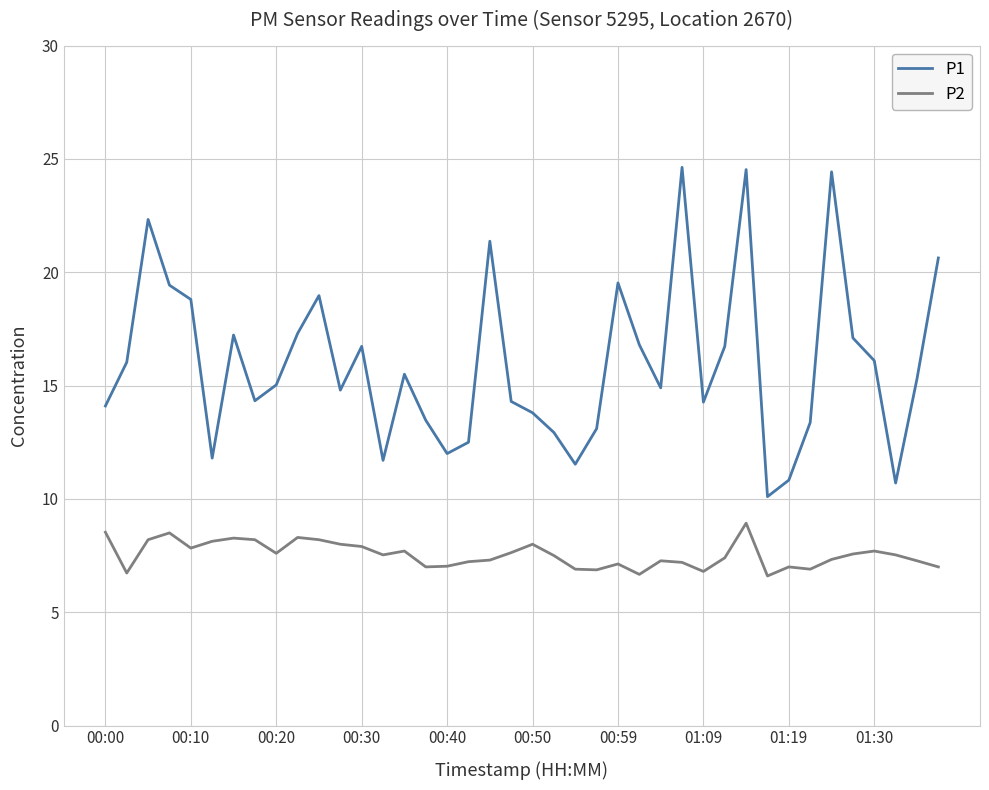

List the series in order of their overall mean, lowest first.

P2, P1